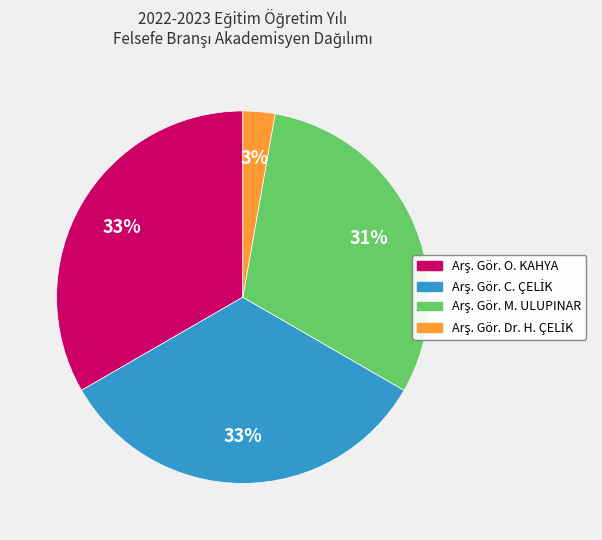

How many slices are in this pie chart?

4